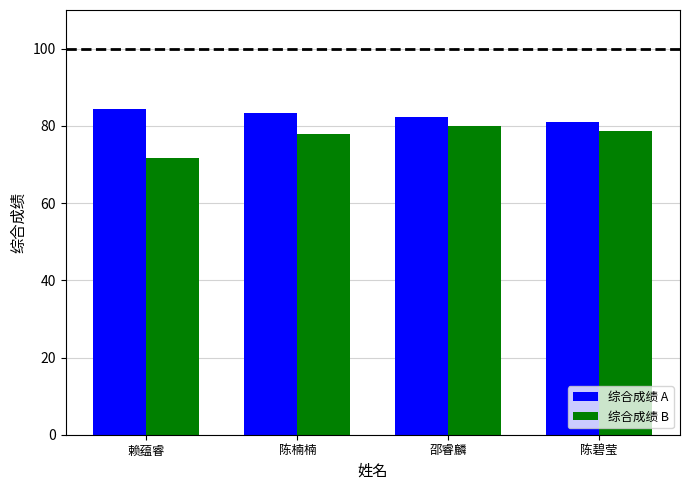

At which label does 综合成绩 A reach its minimum?

陈碧莹